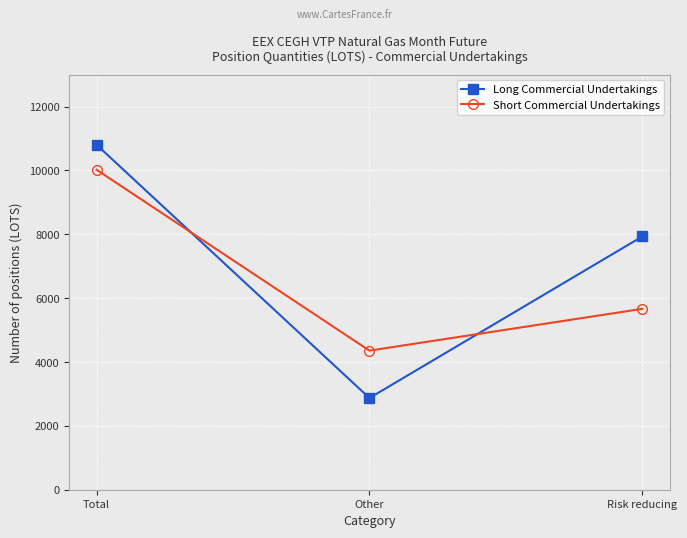

What is the difference between the highest and lowest values at Other?

1485